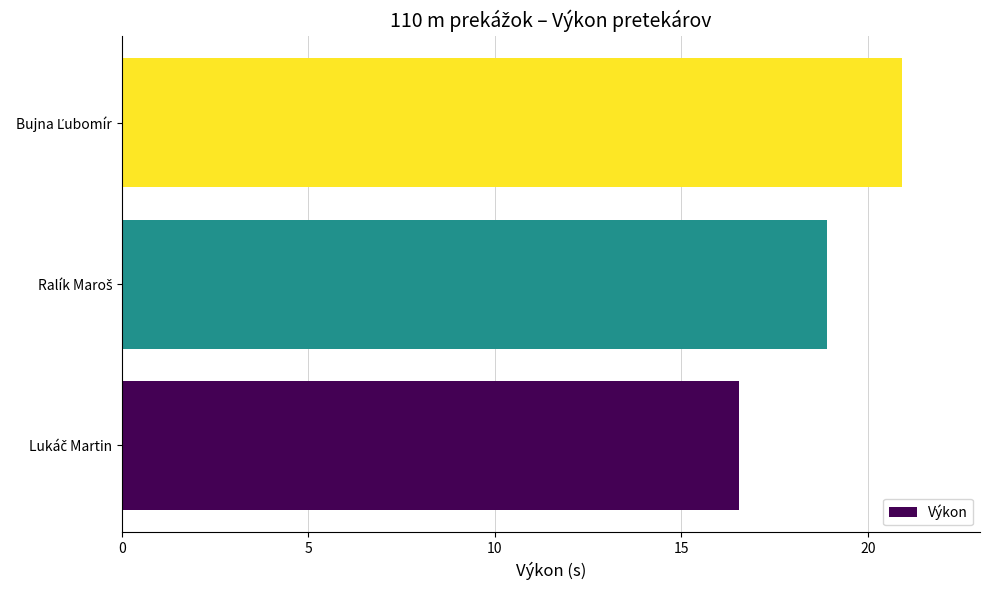

What is the average value?

18.8